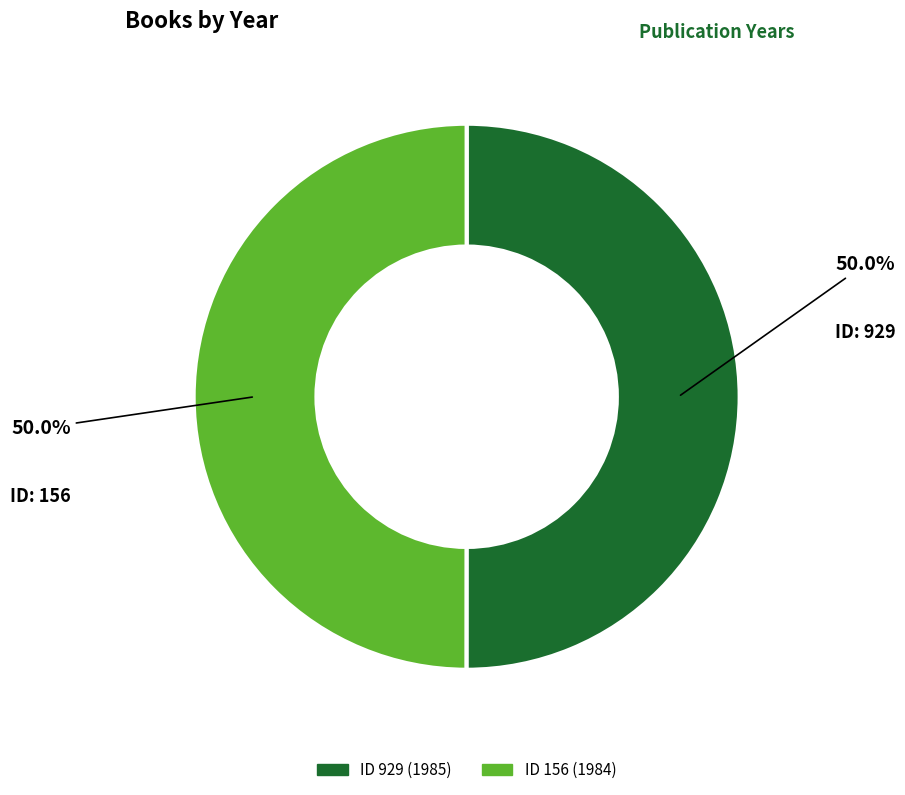

Which category has the biggest portion of the pie?

929